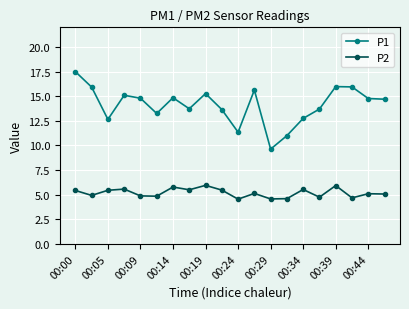

What is the average value of the P2 series?

5.2